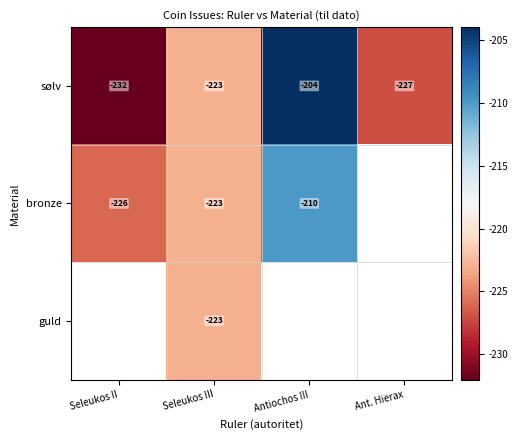

How many values in the sølv series are below -223?

2